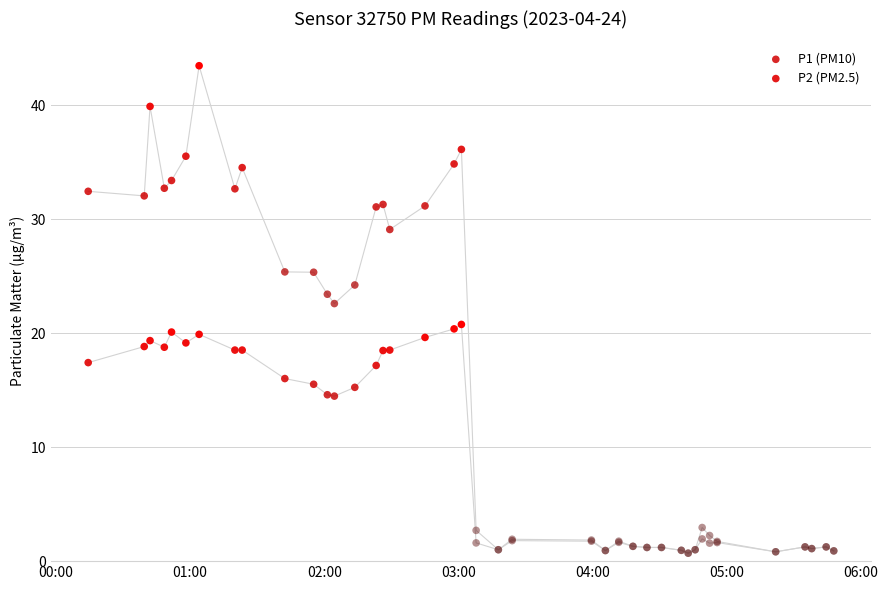

What are all the series names shown in the legend?

P1, P2